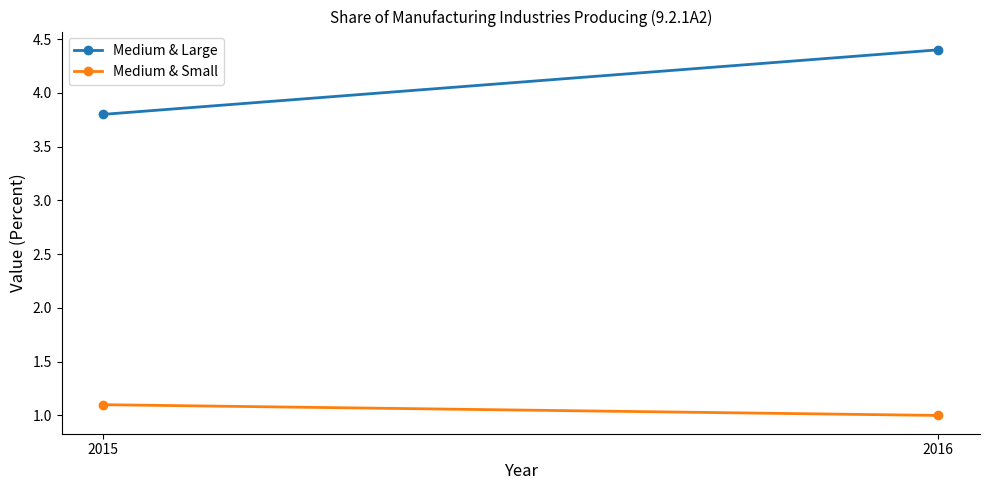

At which label does Medium & Large first exceed 4?

2016